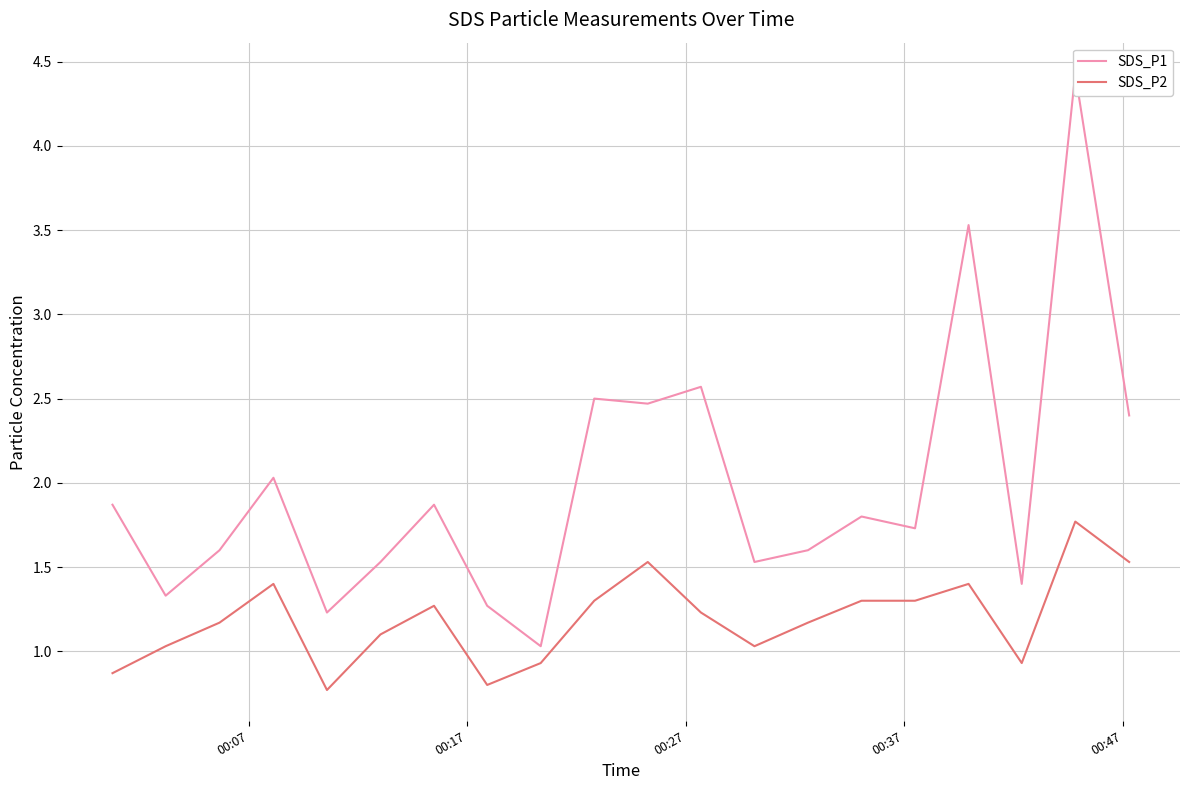

What are all the series names shown in the legend?

SDS_P1, SDS_P2